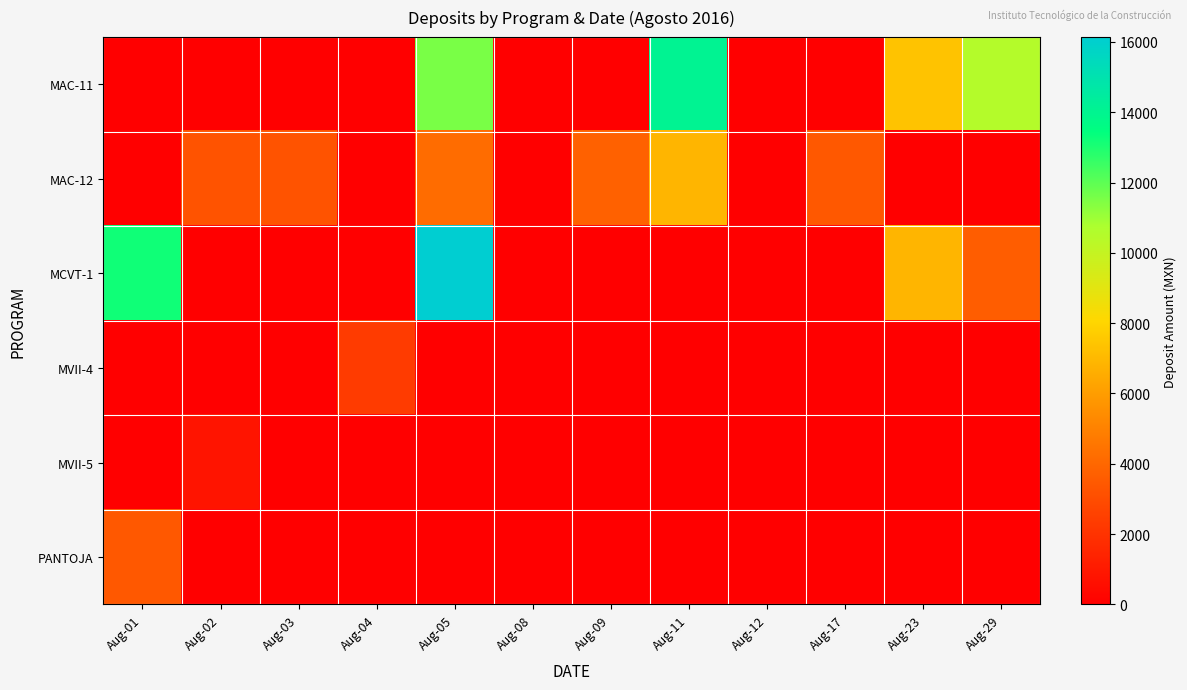

Rank the series by their maximum value, from lowest to highest.

MVII-5, MVII-4, PANTOJA, MAC-12, MAC-11, MCVT-1